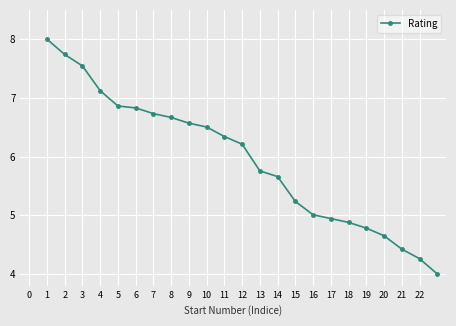

Does the chart display data point markers on the line(s)?

Yes